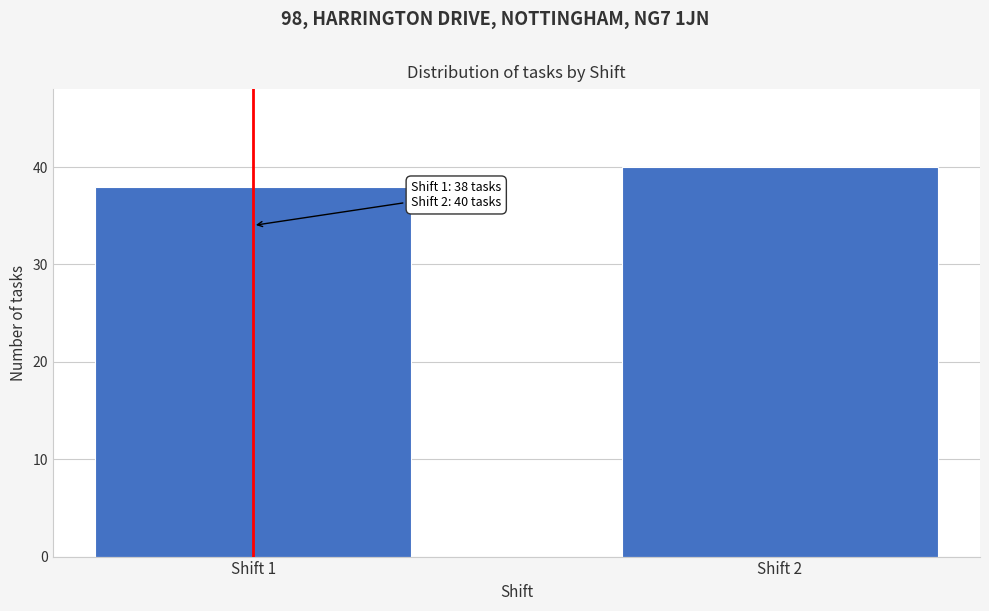

Reading left to right, what are all the values shown in this chart?

Shift 1=38	Shift 2=40